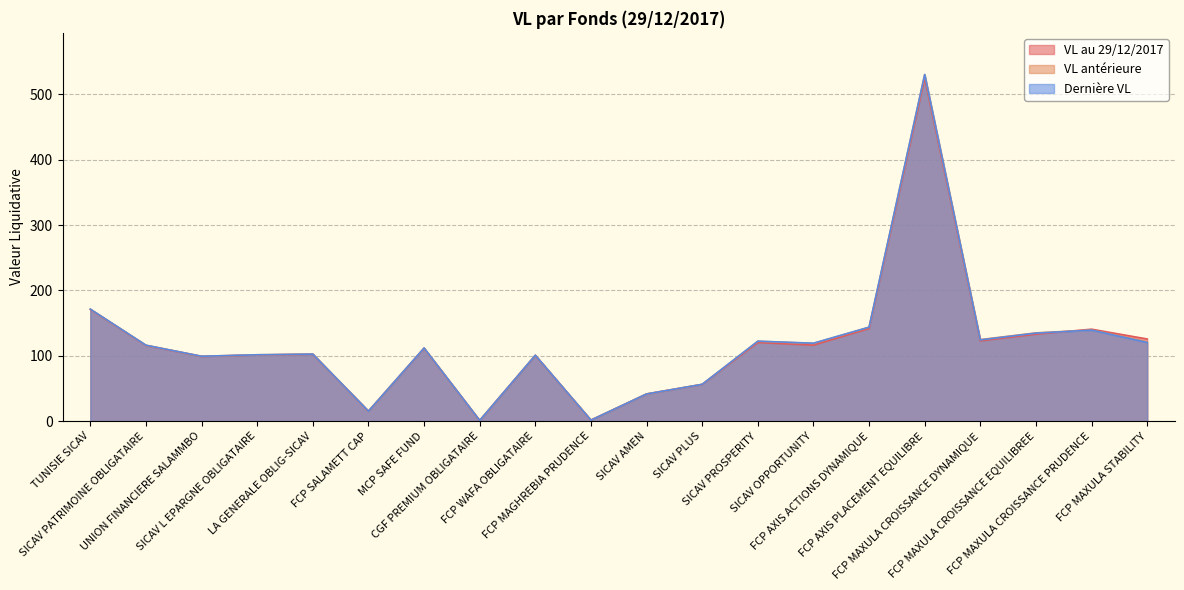

Reading left to right, what are all the values shown in this chart?

VL au 29/12/2017: 170.9	115.8	99.0	101.2	102.3	15.2	111.5	1.1	100.5	1.6	41.5	56.2	120.3	116.4	141.8	524.8	122.9	133.1	140.7	125.8
VL antérieure: 171.4	116.2	99.3	101.6	102.6	15.3	111.9	1.1	100.9	1.6	41.7	56.4	122.2	119.0	143.7	530.3	124.9	135.1	139.5	121.5
Dernière VL: 171.5	116.2	99.3	101.6	102.6	15.3	111.9	1.1	100.9	1.6	41.7	56.4	122.4	119.3	143.9	530.6	124.4	134.7	139.3	120.5